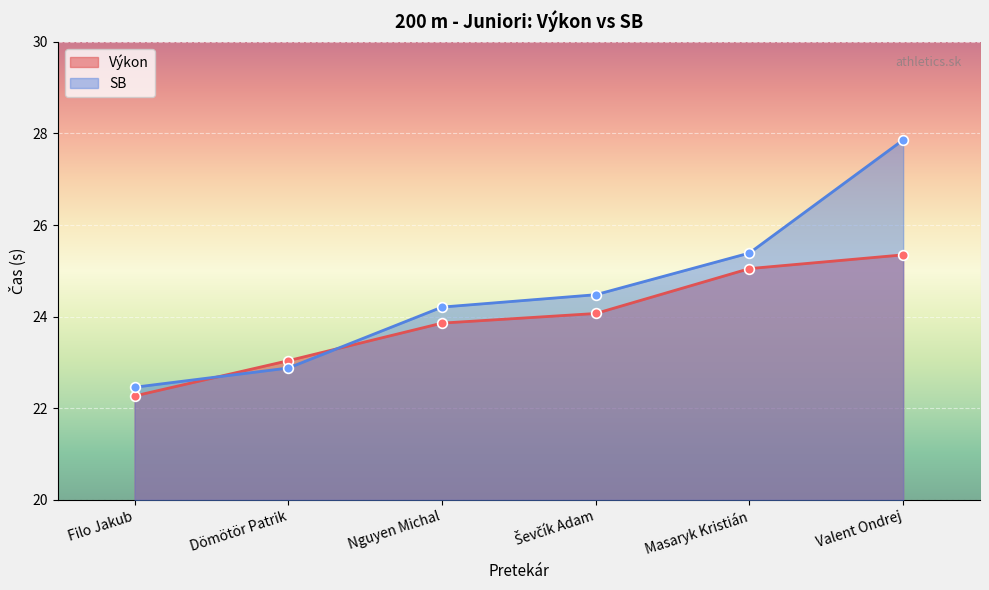

What is the difference between the Výkon values at Dömötör Patrik and Filo Jakub?

0.8